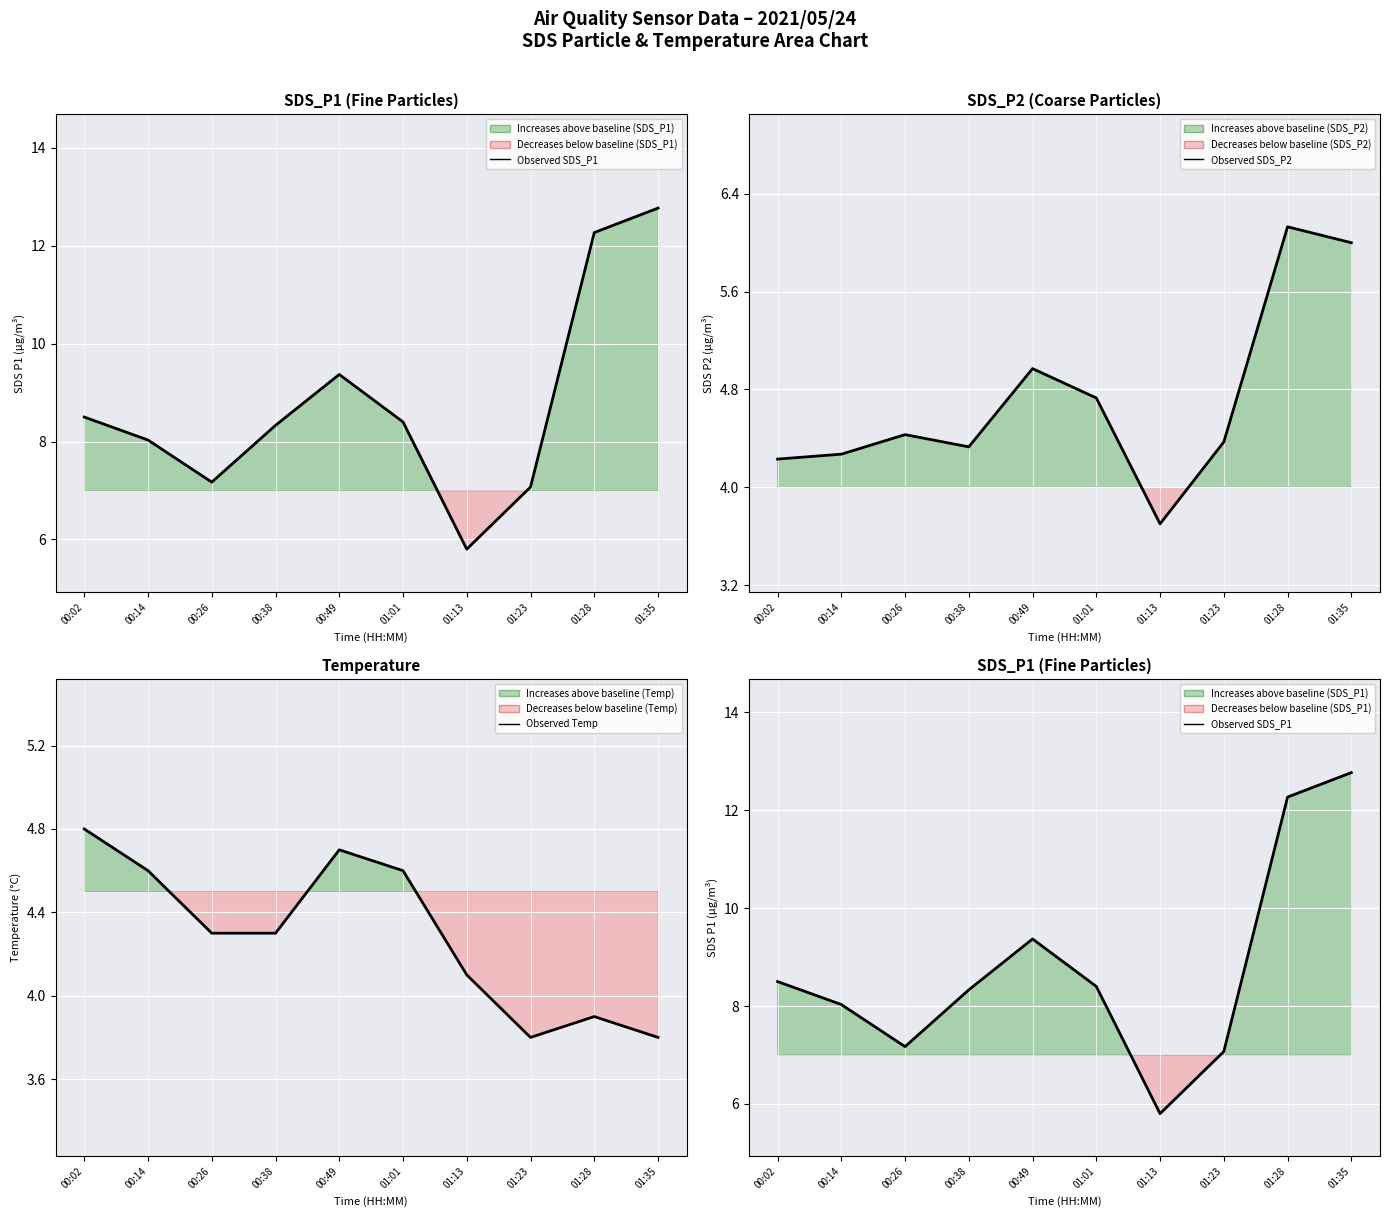

Is it true that Observed SDS_P2 equals 8.0 at 00:26?

False